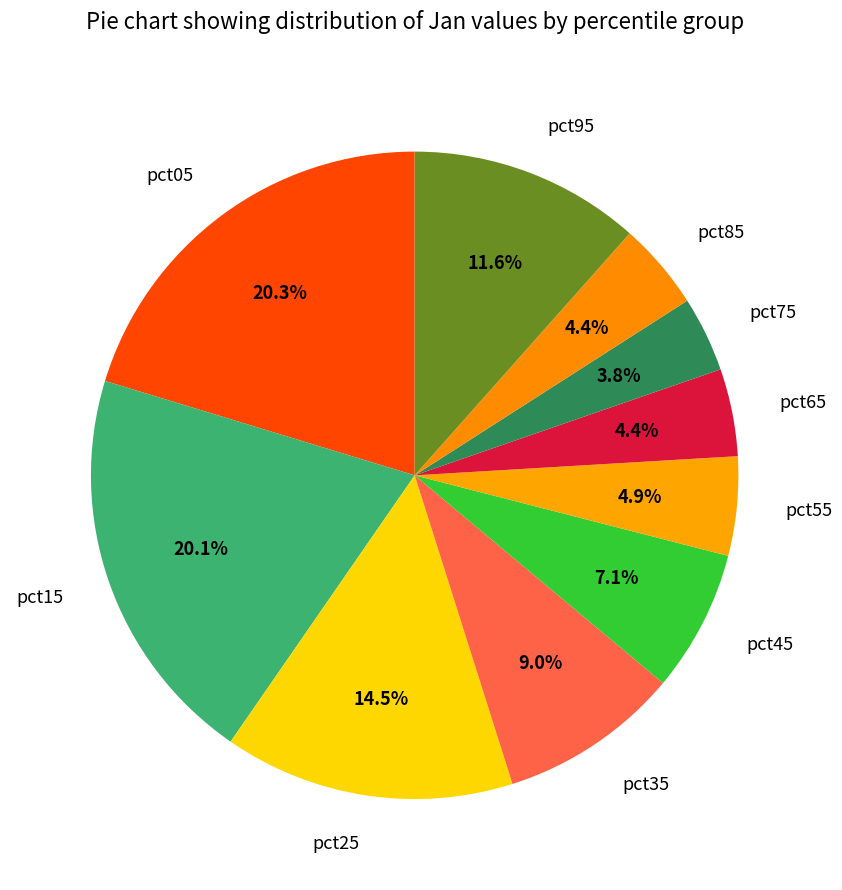

How many slices are in this pie chart?

10